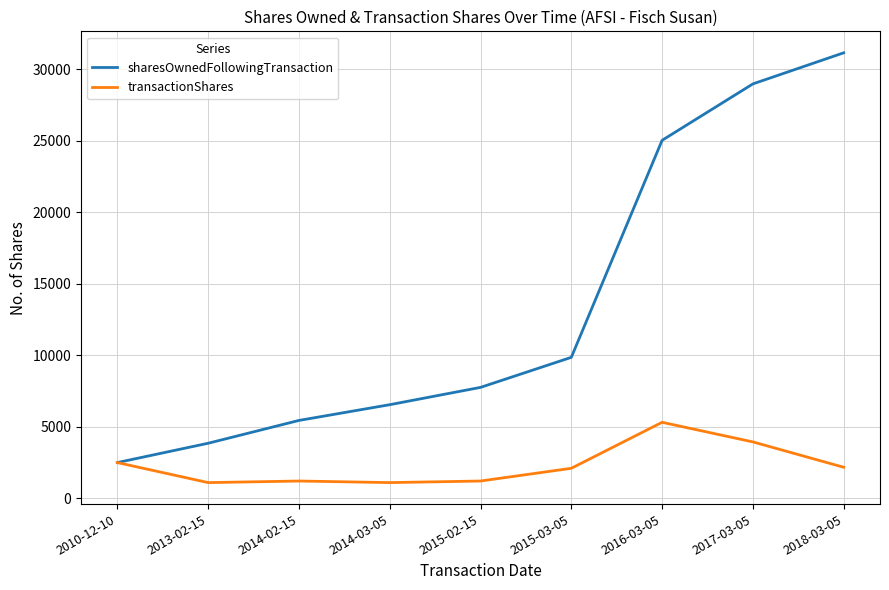

Does the chart have visible grid lines?

Yes